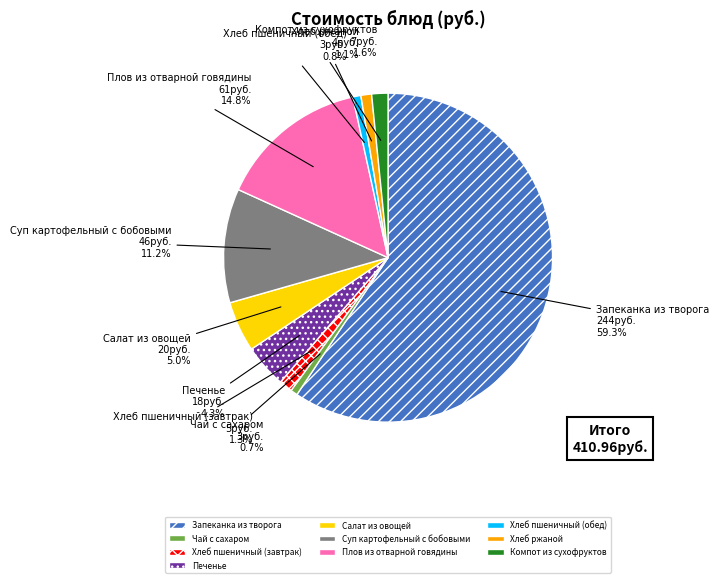

Which slice represents more than half of the pie?

Запеканка из творога